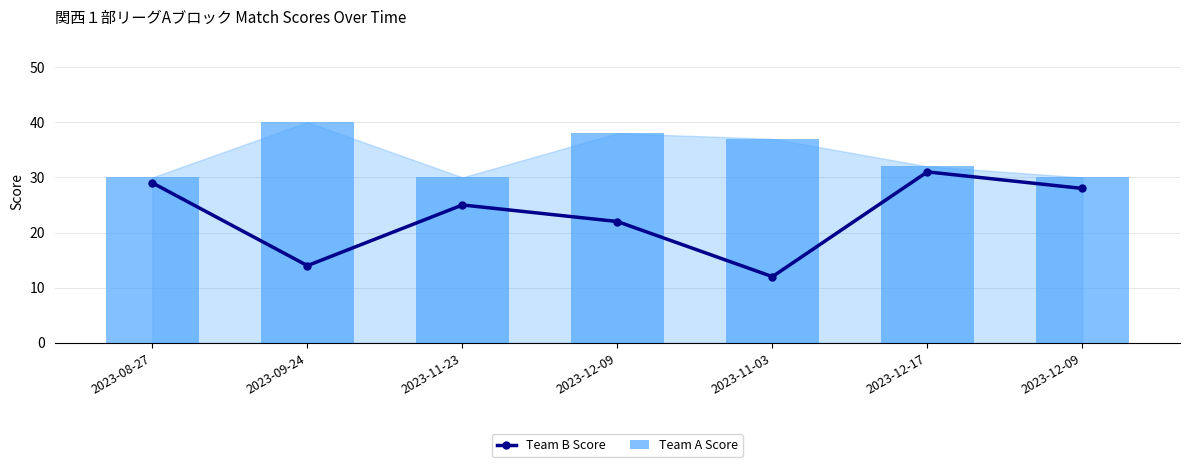

Is it true that Team A Score equals 32 at 2023-12-17?

True